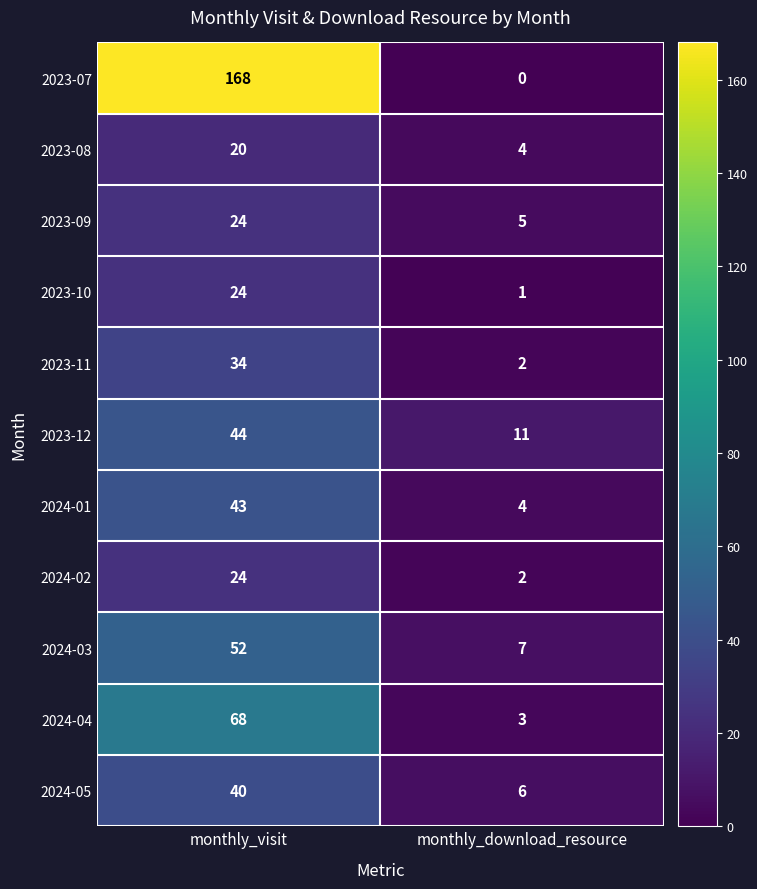

What is the difference between the maximum and minimum values in the 2024-01 series?

39